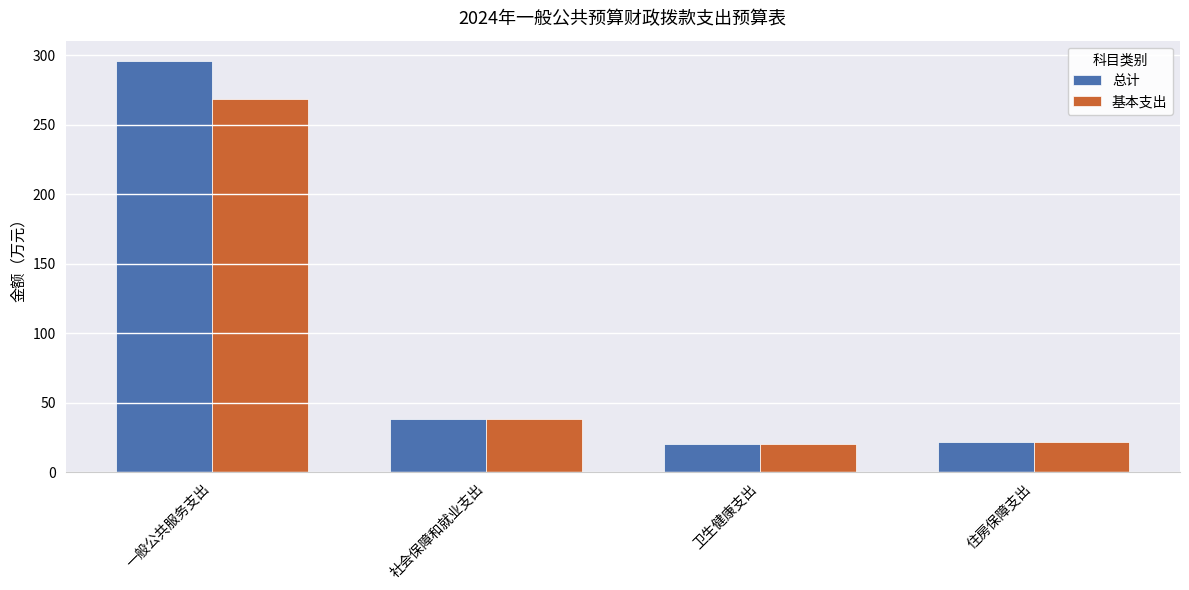

Which series has the widest spread of values?

总计